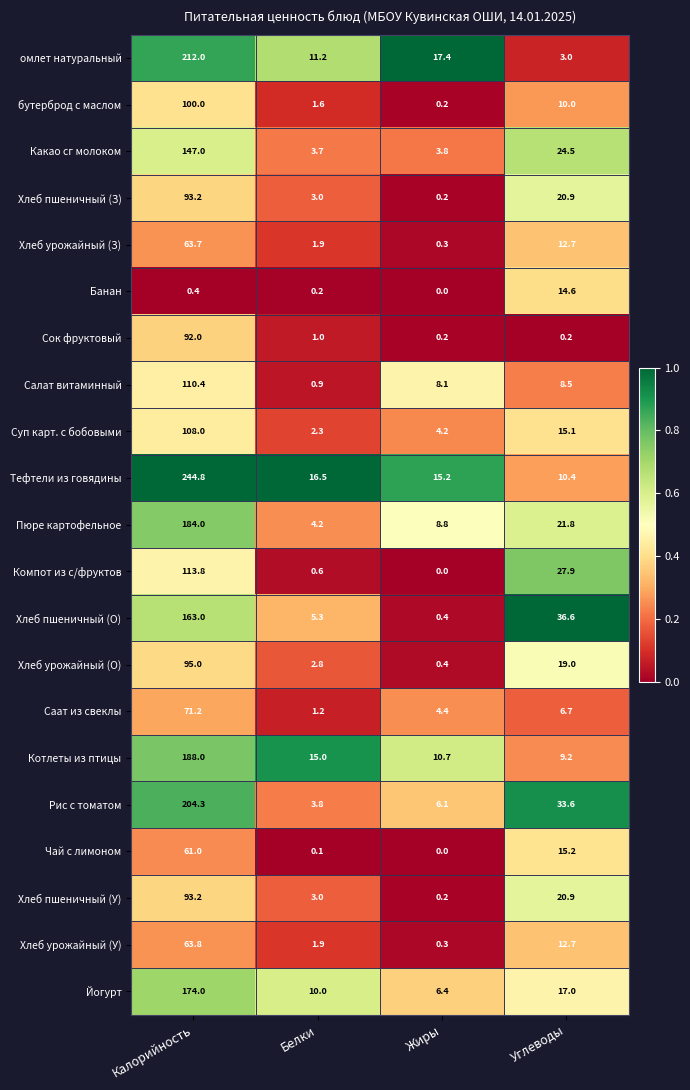

Which label corresponds to the largest value in the chart?

Калорийность